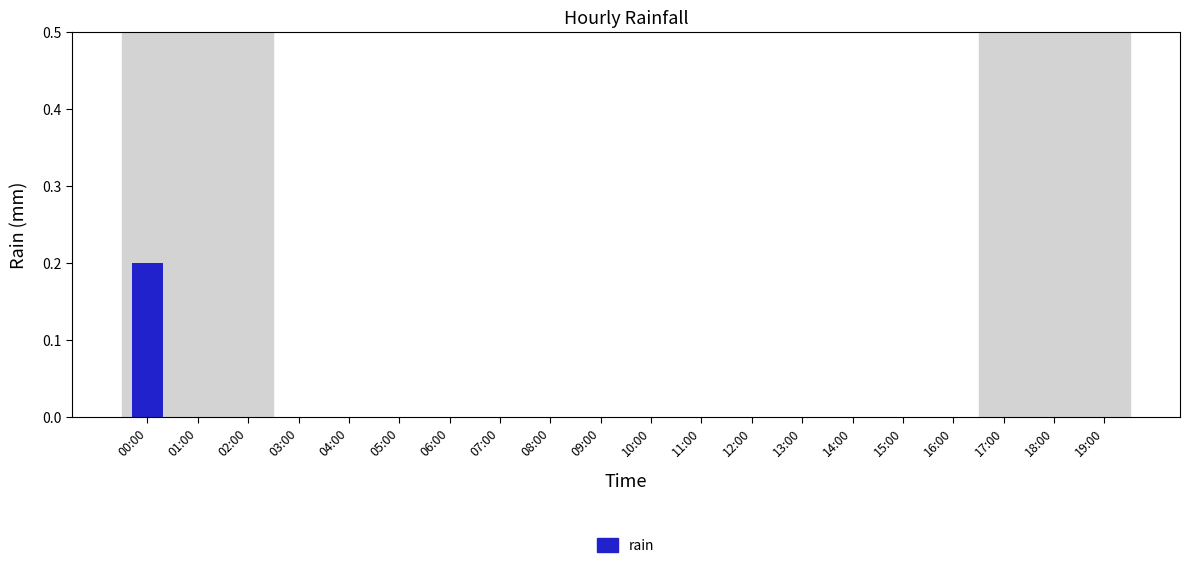

Which has a higher value, 00:00 or 18:00?

00:00